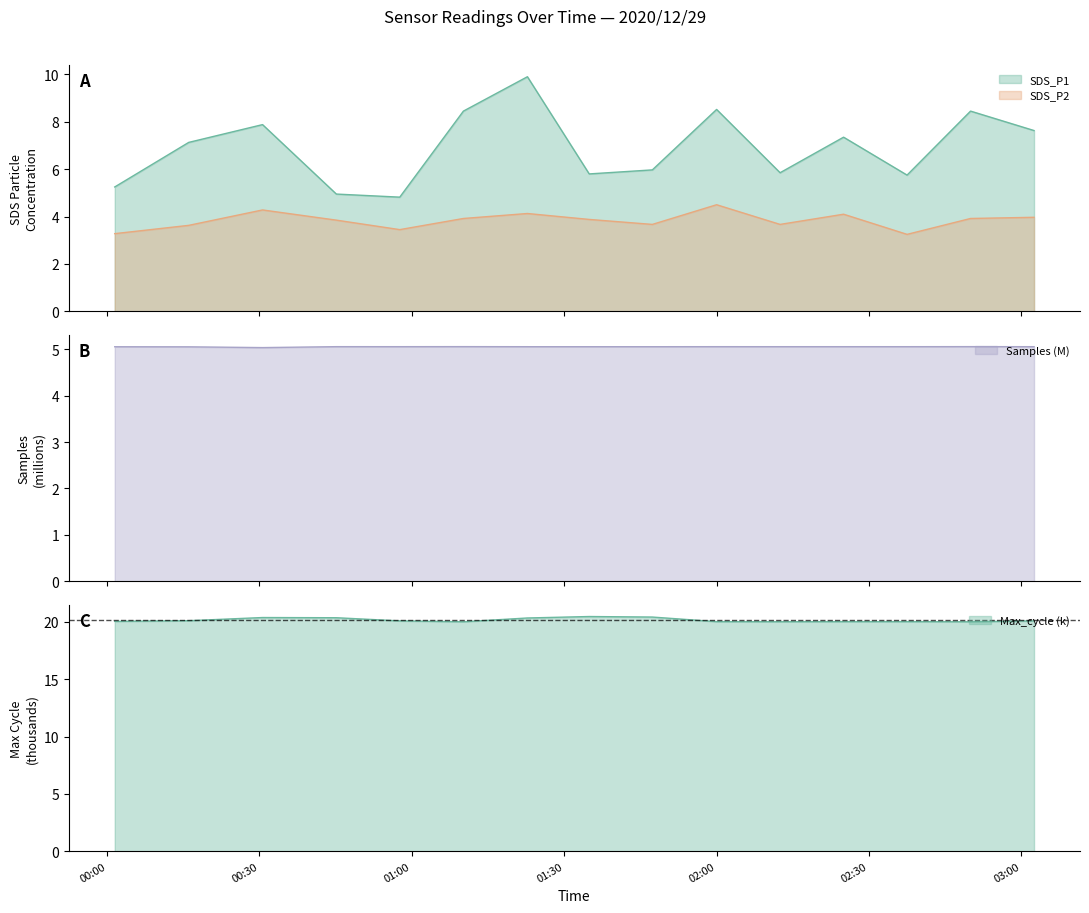

The value of SDS_P2 at 2020/12/29 00:01:30 is 3.3. True or false?

True